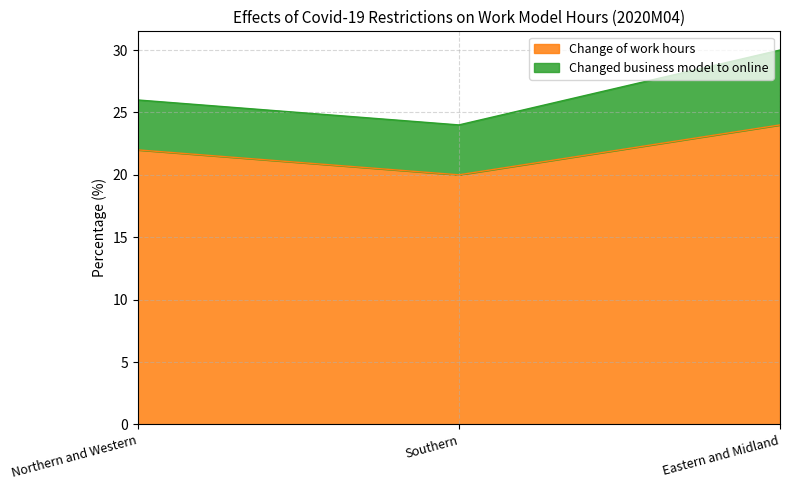

Does the chart display data point markers on the line(s)?

No